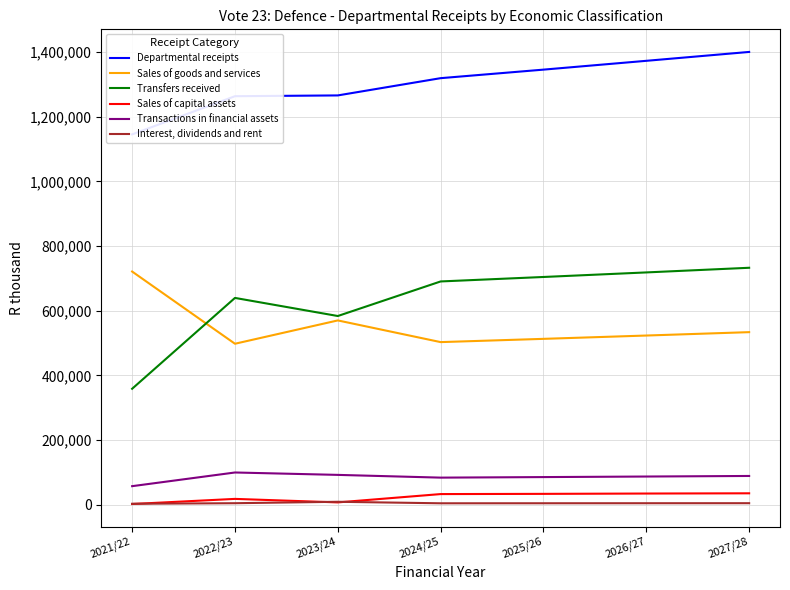

True or false: Transfers received has a value of 409106.0 at 2022/23.

False